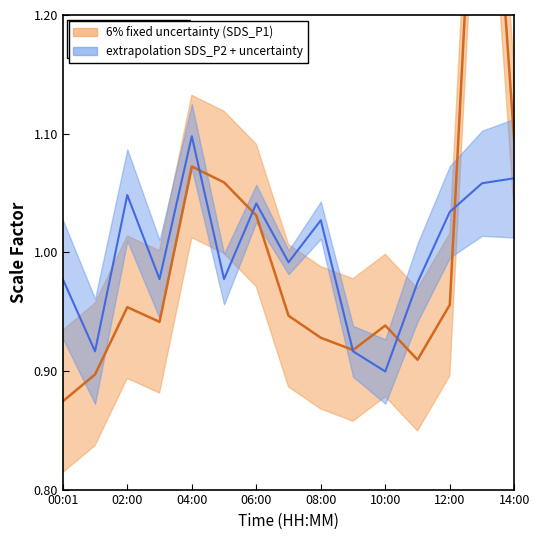

At 06:00, list the series in order from largest to smallest.

SDS_P2 center, SDS_P1 center